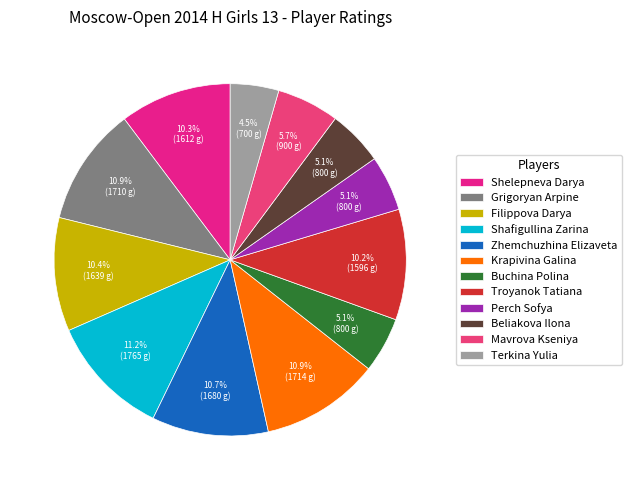

How many segments does this pie chart have?

12